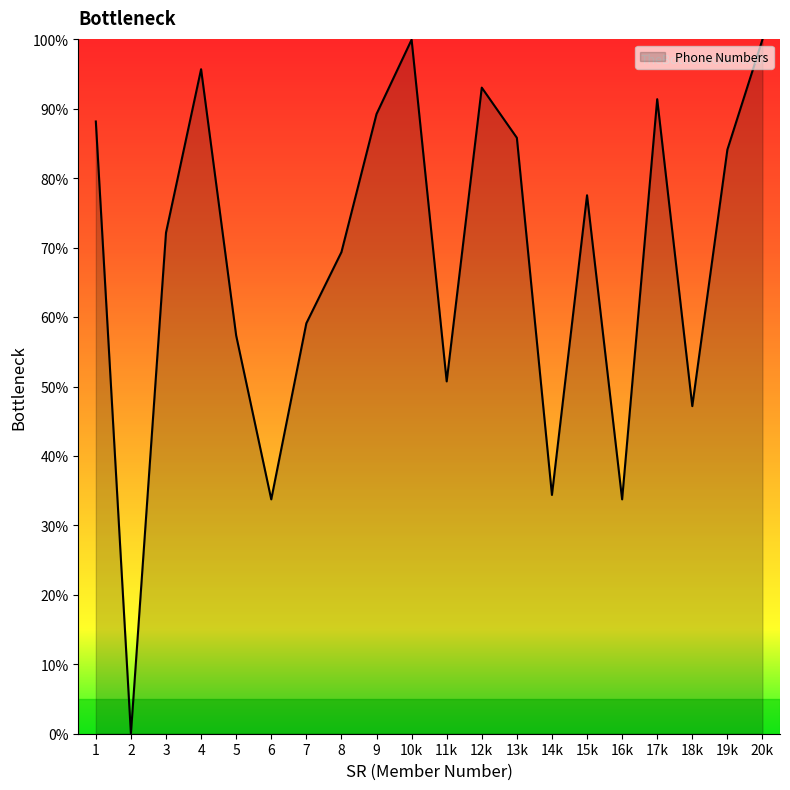

How many values exceed 77?

10